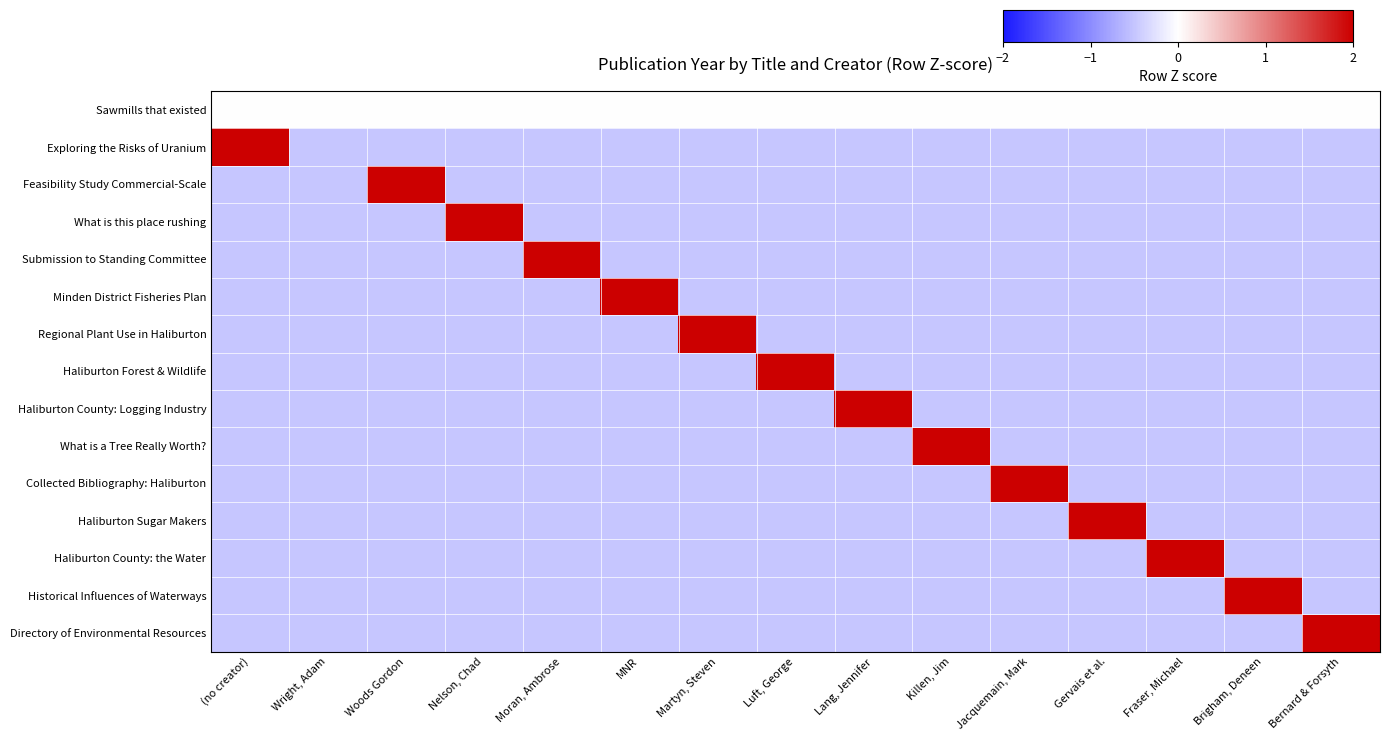

Between Gervais et al. and Lang, Jennifer, which is larger?

Gervais et al.